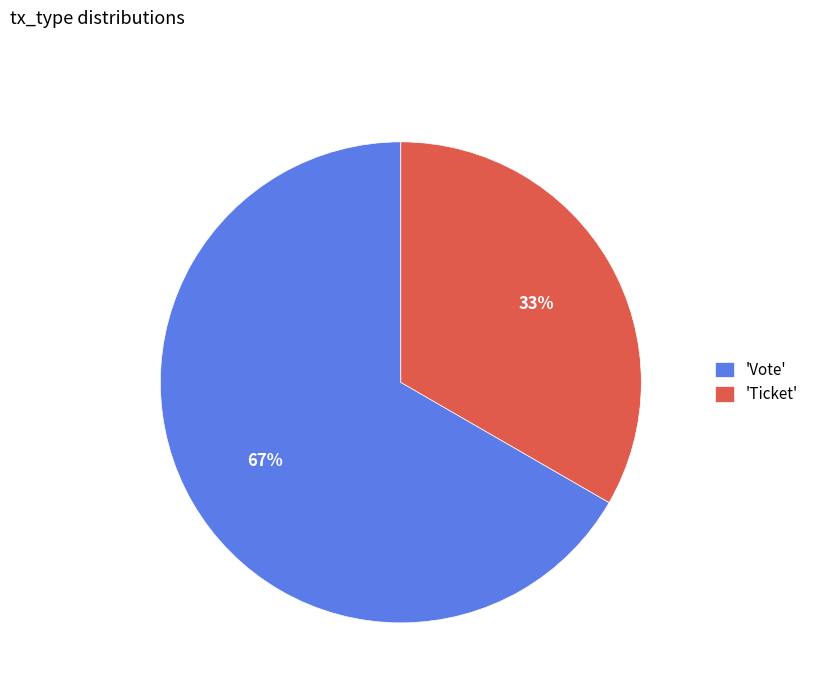

To the nearest percent, what portion does 'Ticket' represent?

33%